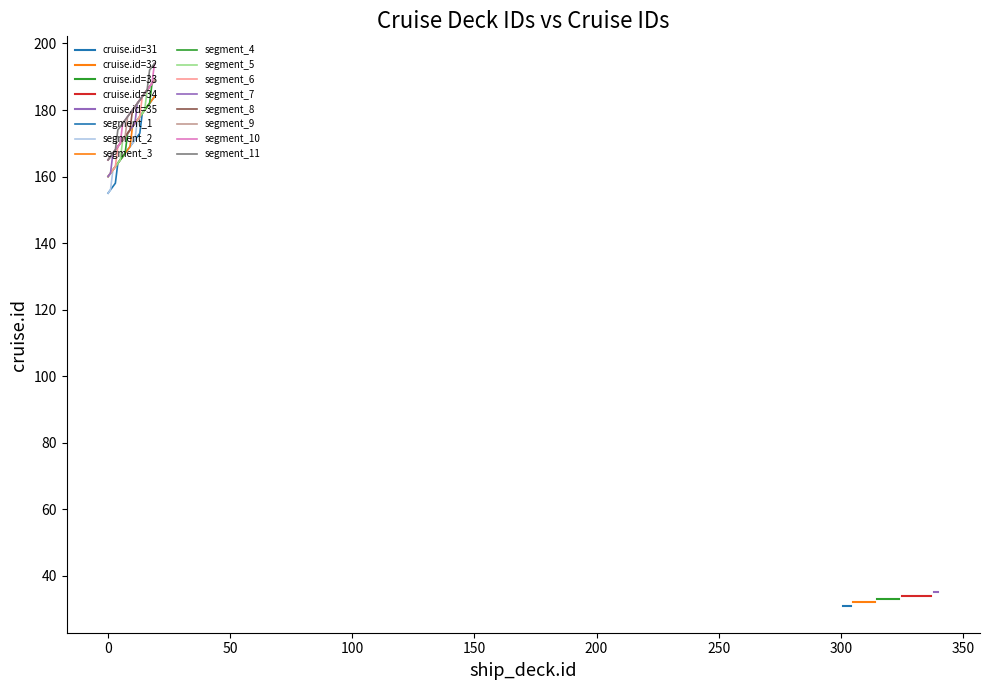

True or false: ship_deck.id and cruise.id intersect in this chart.

False